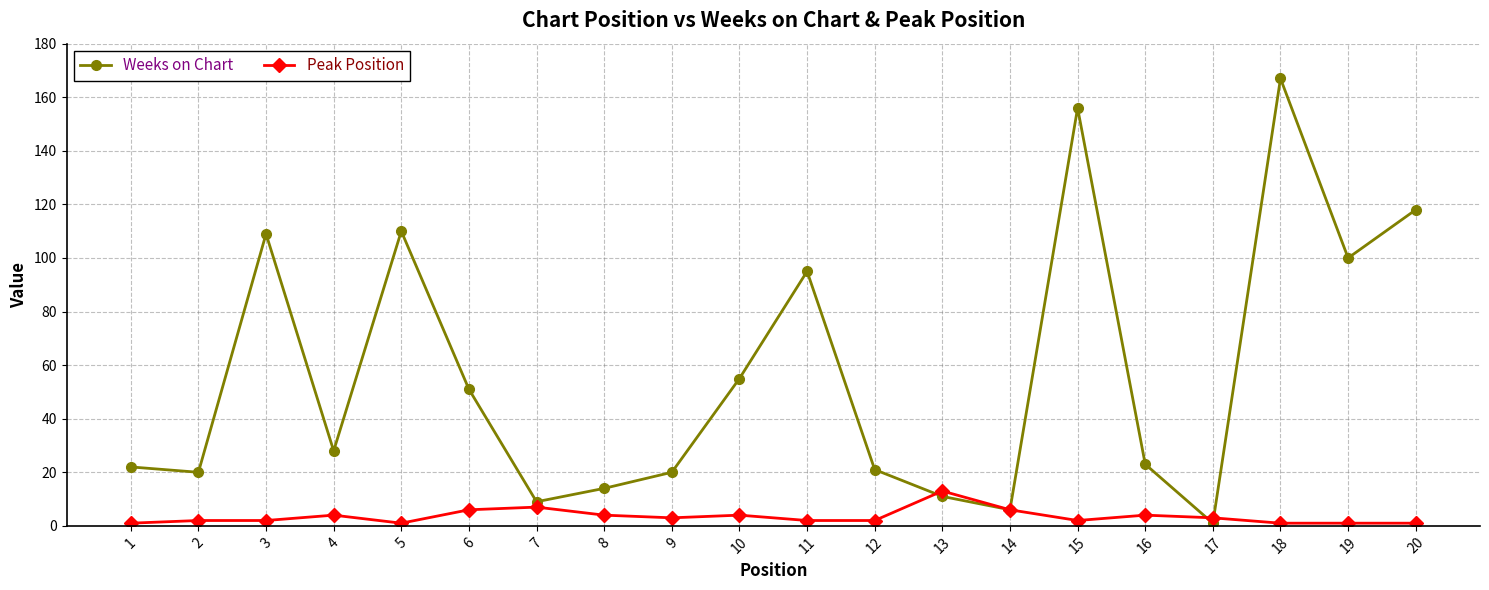

List the series in order of their peak value, lowest first.

Peak Position, Weeks on Chart